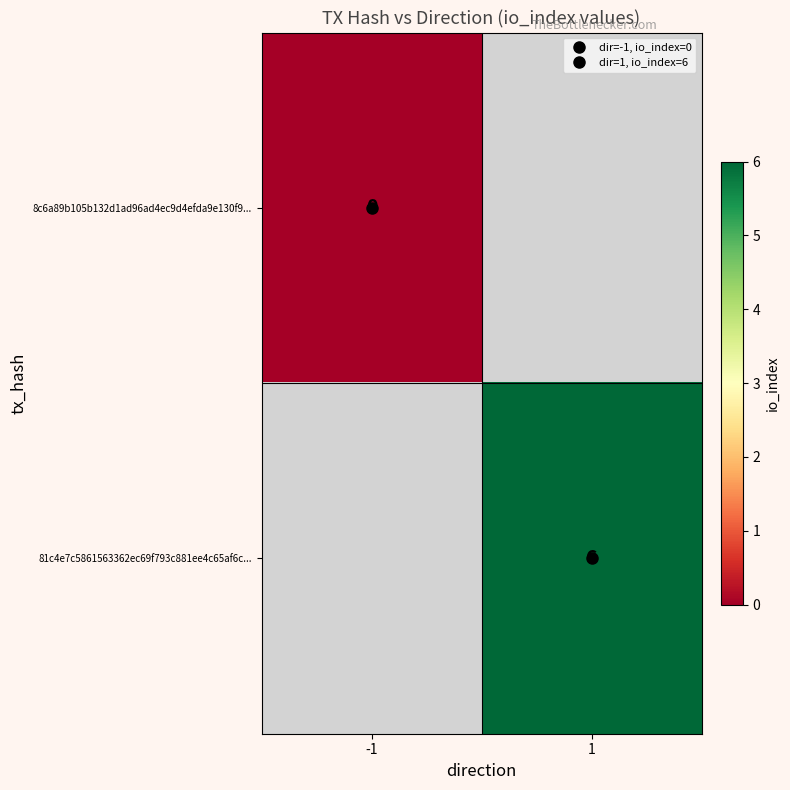

List the series in order of their overall mean, lowest first.

8c6a89b105b132d1ad96ad4ec9d4efda9e130f9..., 81c4e7c5861563362ec69f793c881ee4c65af6c...